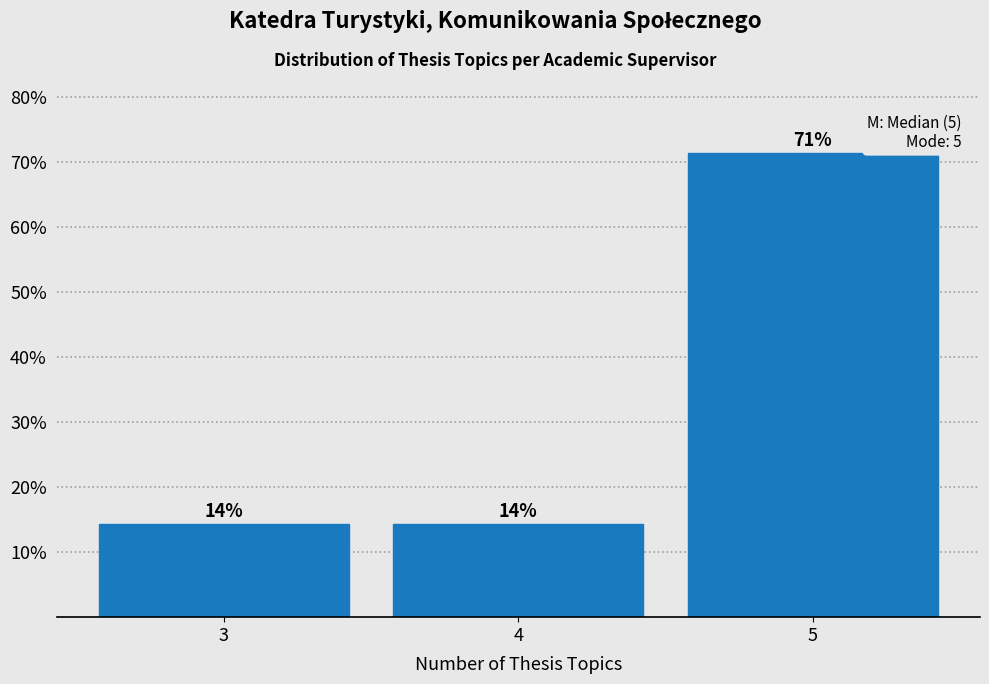

How many bars are there in total?

3